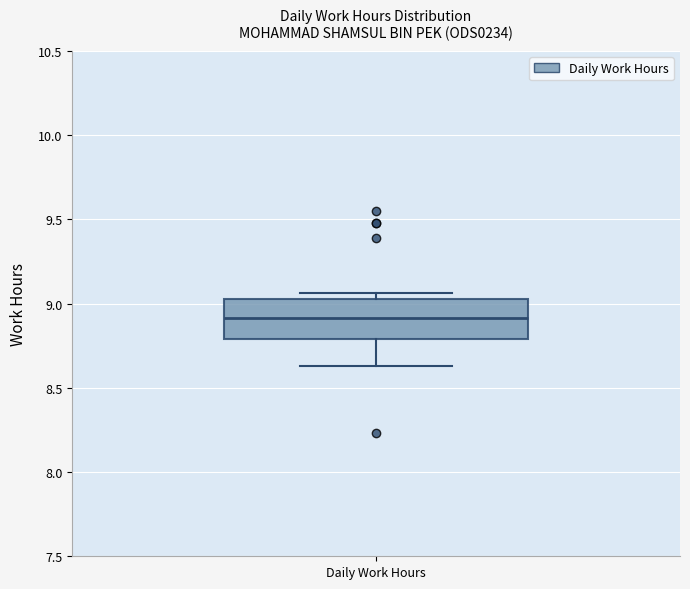

Read this box plot against the y-axis: the position of the median line, the range covered by the box, and the ends of both whiskers. The values are not printed on the chart, so give them approximately, as read against the axis.

median 8.90, box 8.80 to 9.05, whiskers 8.65 to 9.05 (just above the box's upper edge)